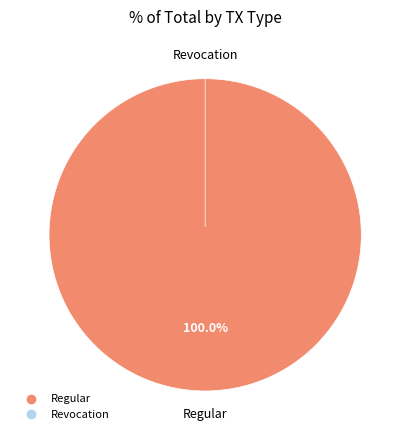

To the nearest percent, what is the average slice percentage?

50%